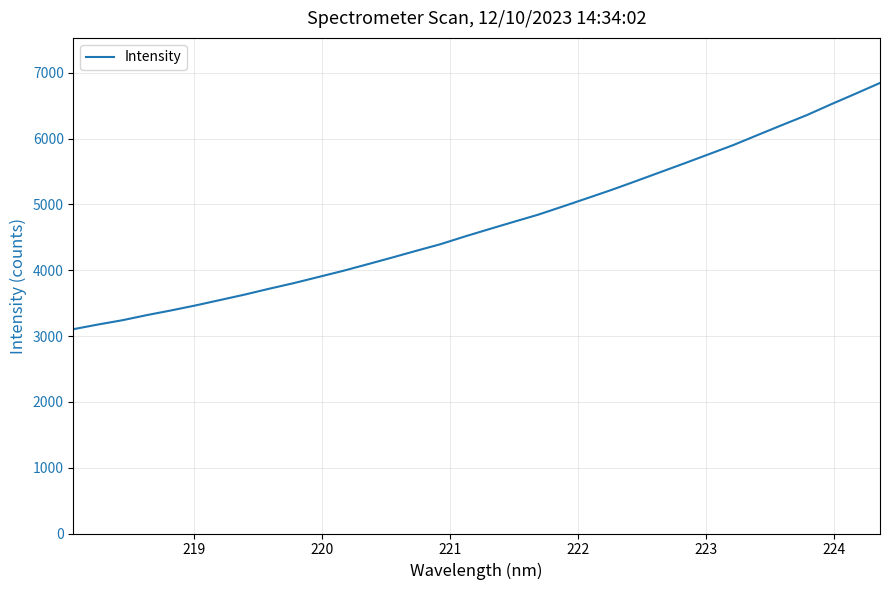

What is the greatest value displayed?

6846.9